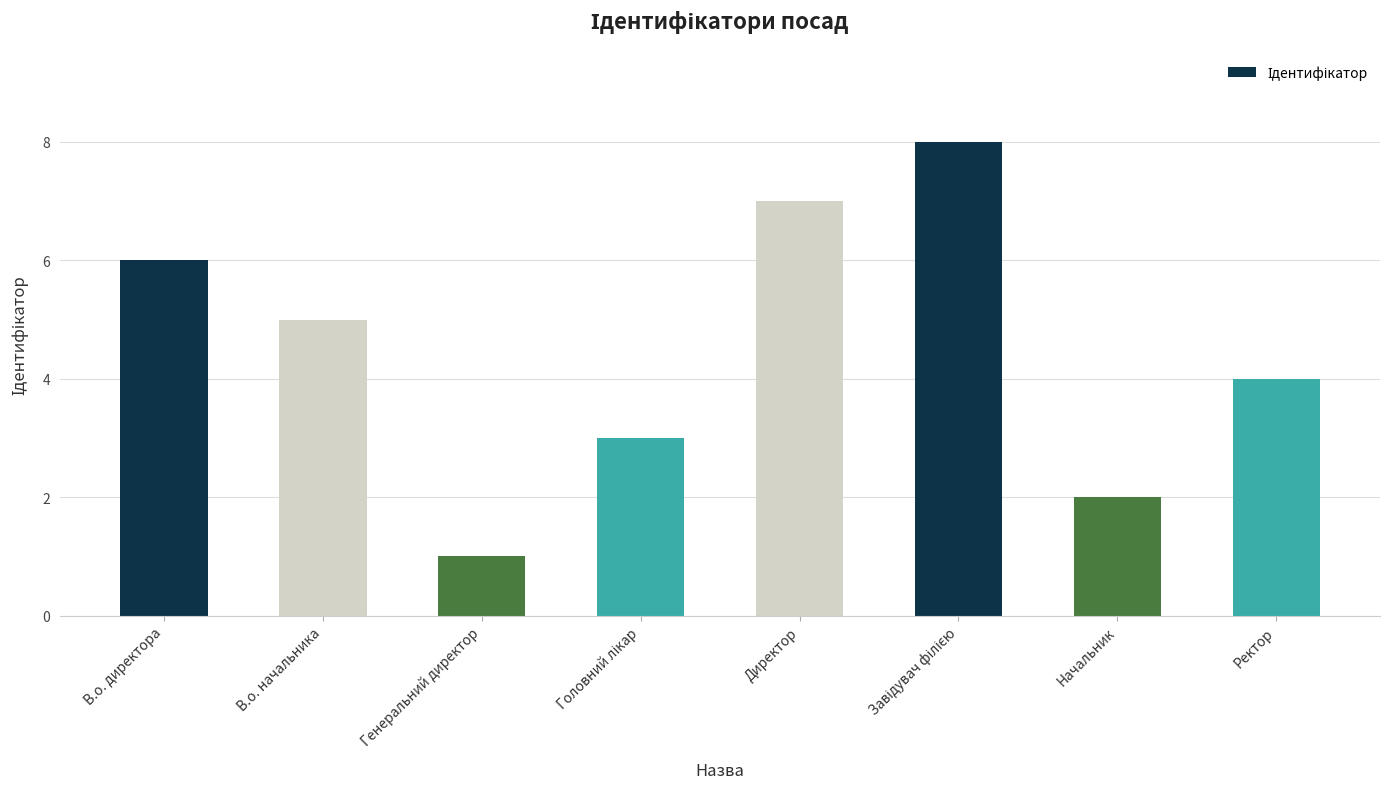

Between В.о. начальника and В.о. директора, which is larger?

В.о. директора